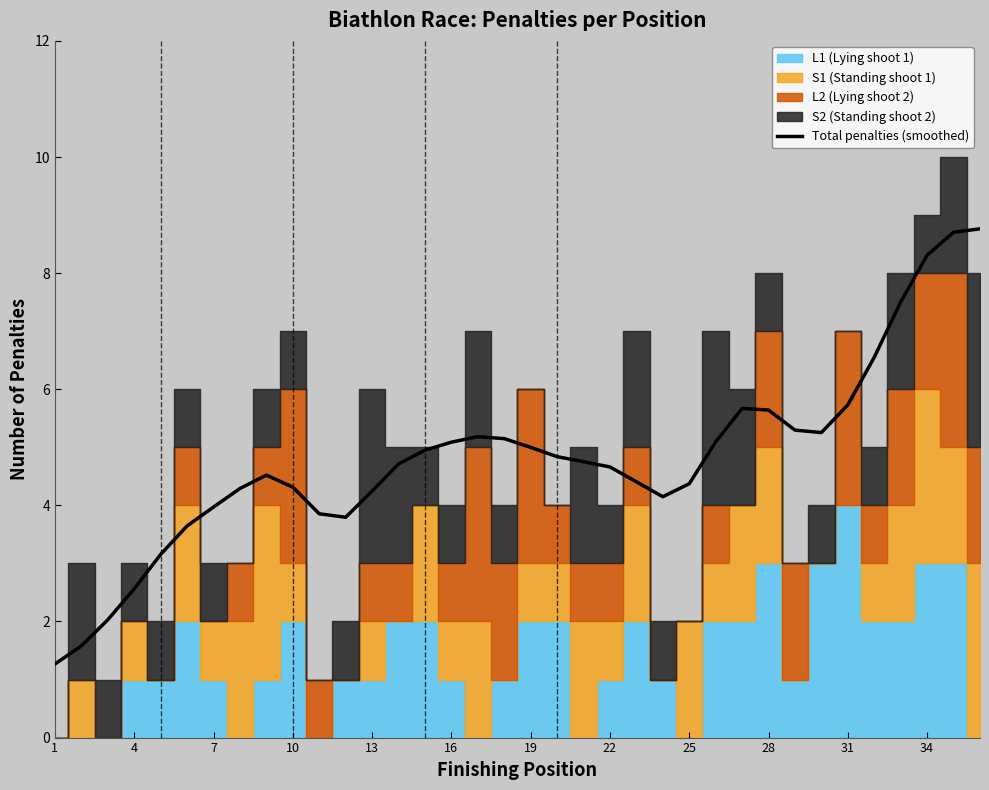

The value of Total penalties (smoothed) at 13 is 6.2. True or false?

False